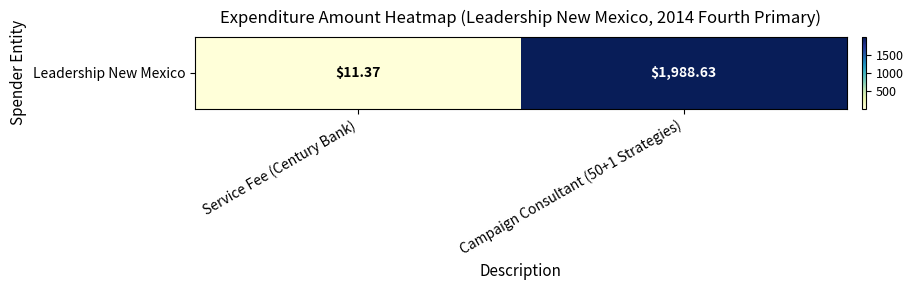

What is the minimum value shown in the chart?

11.4